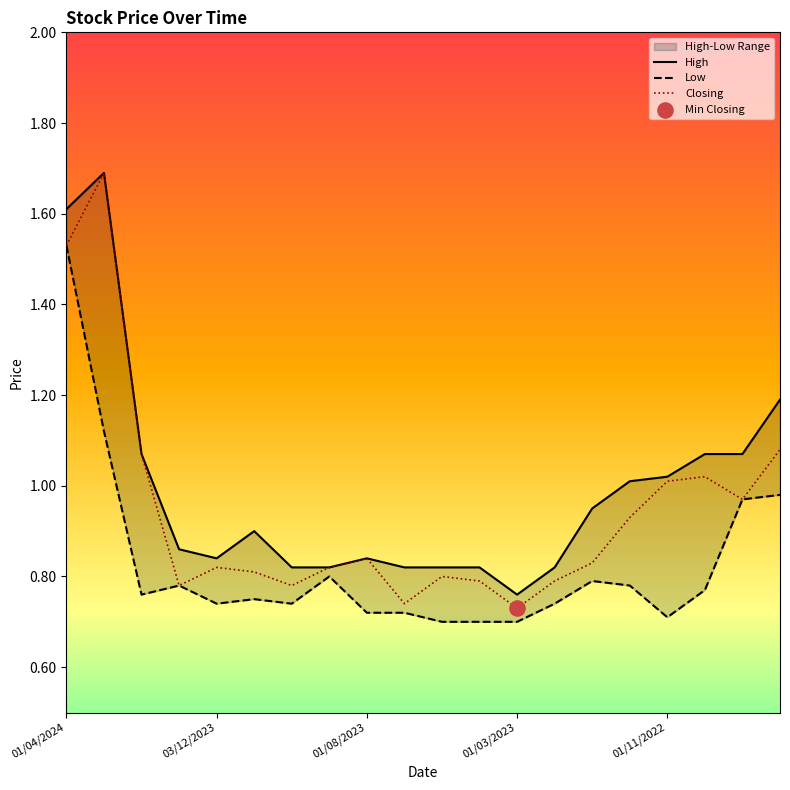

What are all the series names shown in the legend?

High, Low, Closing